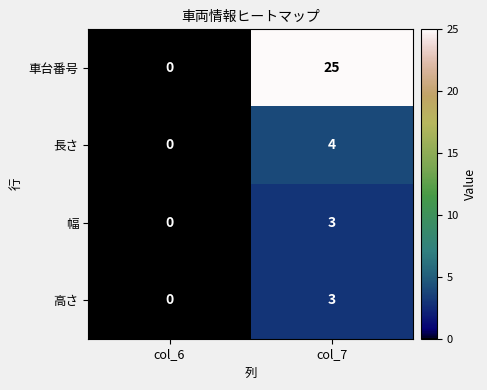

What is the maximum value shown in the chart?

25